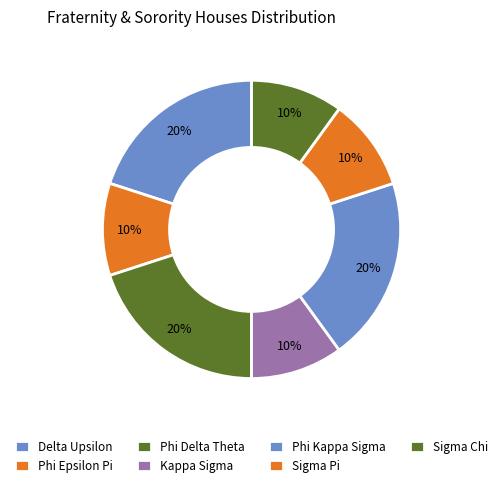

Count the number of slices in the pie.

7